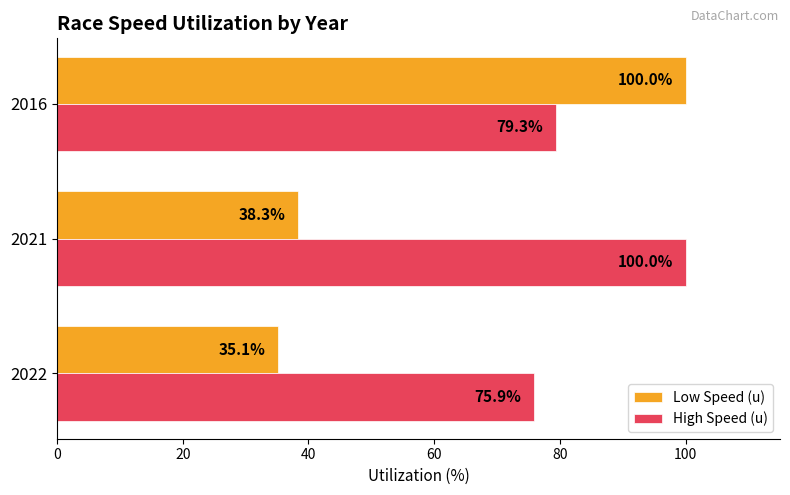

True or false: Low Speed (u) has a value of 66.2 at 2021.

False